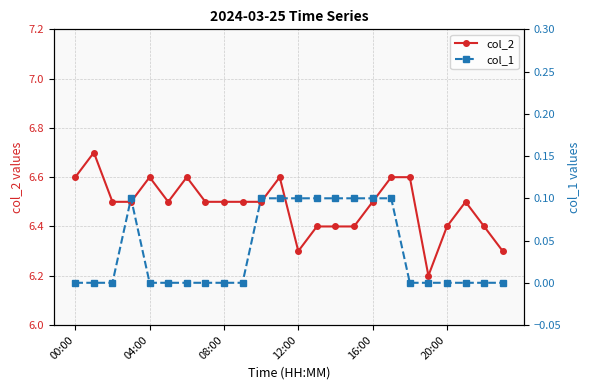

Is it true that col_2 equals 6.2 at 19?

True